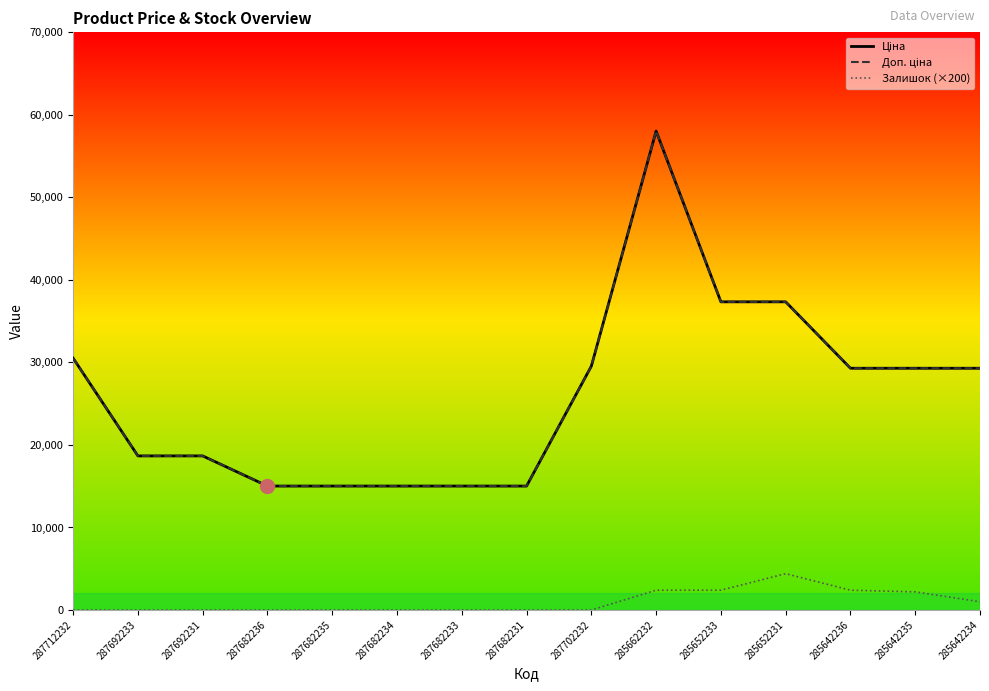

Reading left to right, what are all the values shown in this chart?

Ціна: 287712232=30512.3	287692233=18671.5	287692231=18671.5	287682236=15019.2	287682235=15019.2	287682234=15019.2	287682233=15019.2	287682231=15019.2	287702232=29548.9	285662232=58037.0	285652233=37343.0	285652231=37343.0	285642236=29294.9	285642235=29294.9	285642234=29294.9
Доп. ціна: 287712232=30512.3	287692233=18671.5	287692231=18671.5	287682236=15019.2	287682235=15019.2	287682234=15019.2	287682233=15019.2	287682231=15019.2	287702232=29548.9	285662232=58037.0	285652233=37343.0	285652231=37343.0	285642236=29294.9	285642235=29294.9	285642234=29294.9
Залишок (×200): 287712232=0.0	287692233=0.0	287692231=0.0	287682236=0.0	287682235=0.0	287682234=0.0	287682233=0.0	287682231=0.0	287702232=0.0	285662232=2400.0	285652233=2400.0	285652231=4400.0	285642236=2400.0	285642235=2200.0	285642234=1000.0